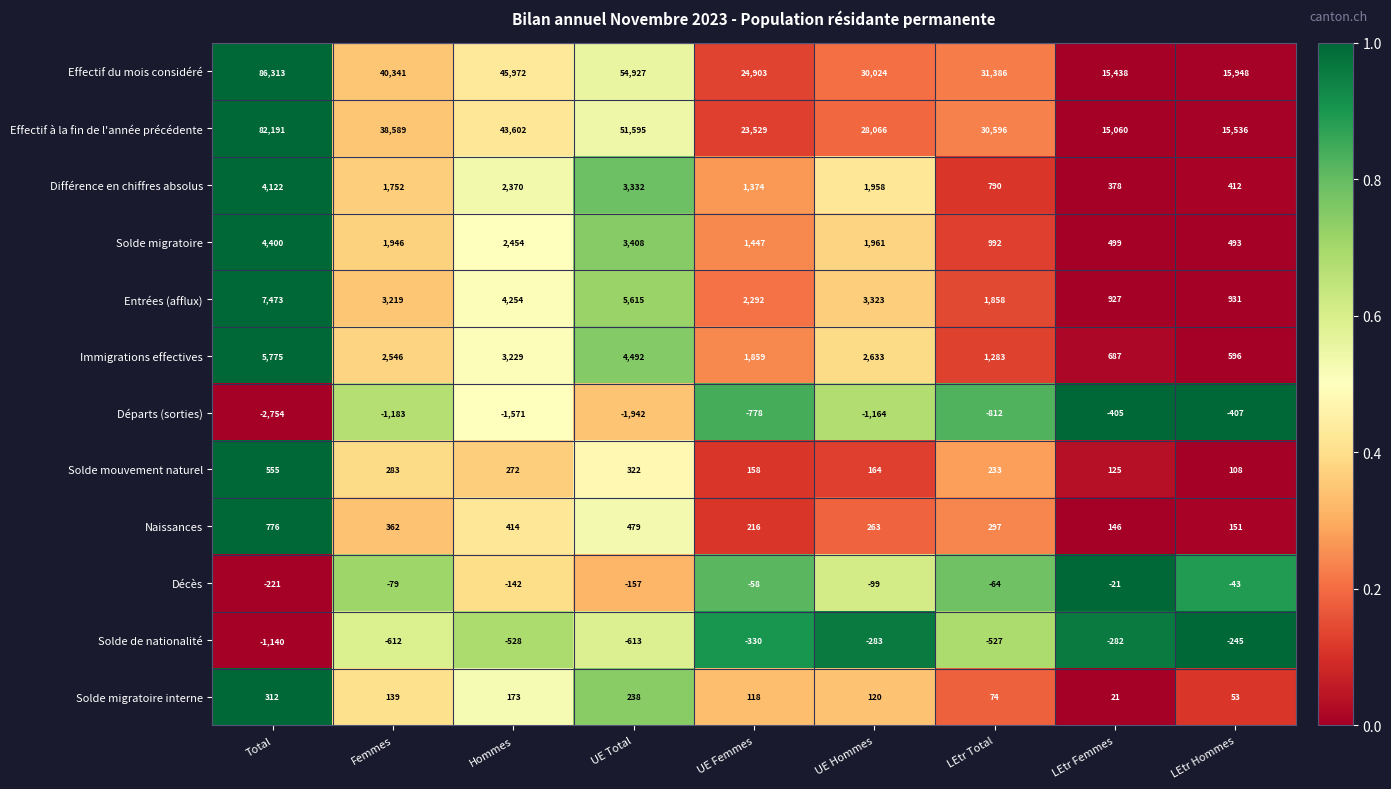

At UE Femmes, list the series in order from smallest to largest.

Départs (sorties), Solde de nationalité, Décès, Solde migratoire interne, Solde mouvement naturel, Naissances, Différence en chiffres absolus, Solde migratoire, Immigrations effectives, Entrées (afflux), Effectif à la fin de l'année précédente, Effectif du mois considéré